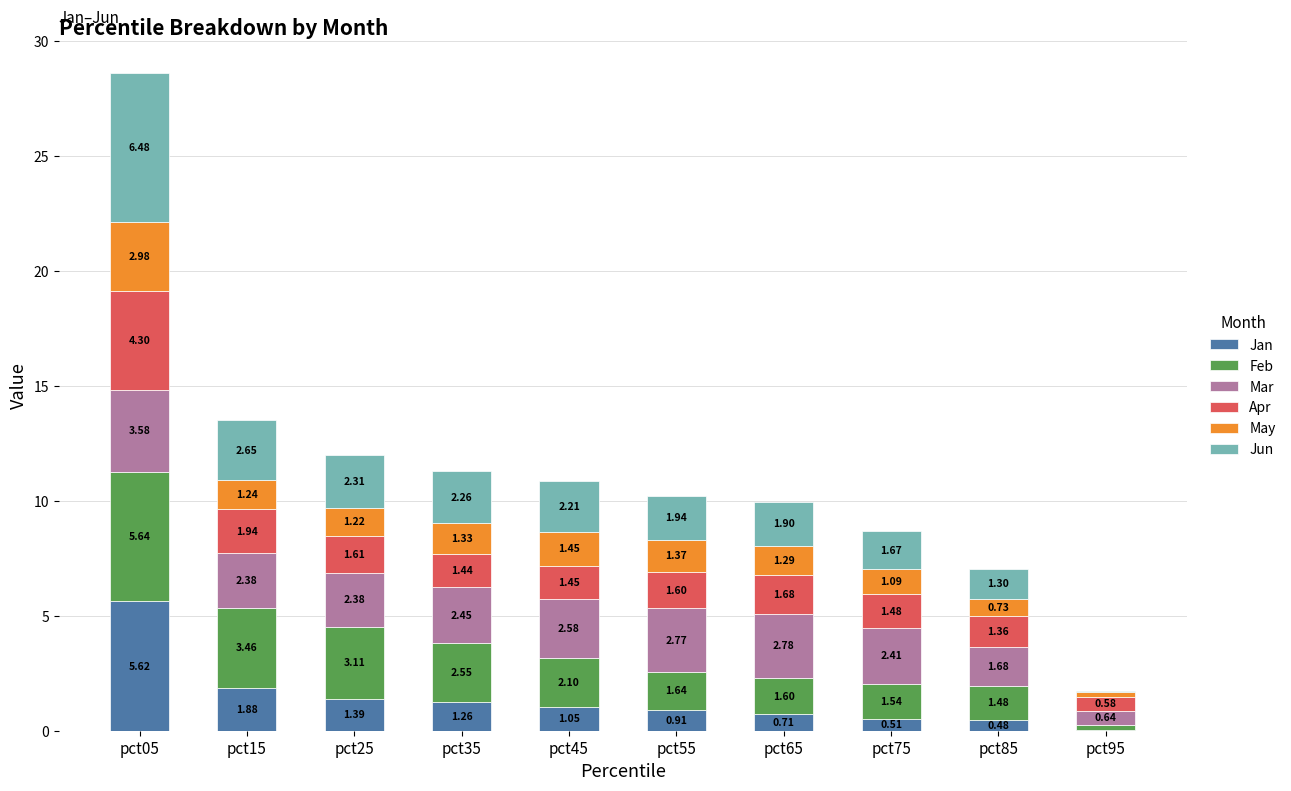

At which category is the sum across all series the highest?

pct05